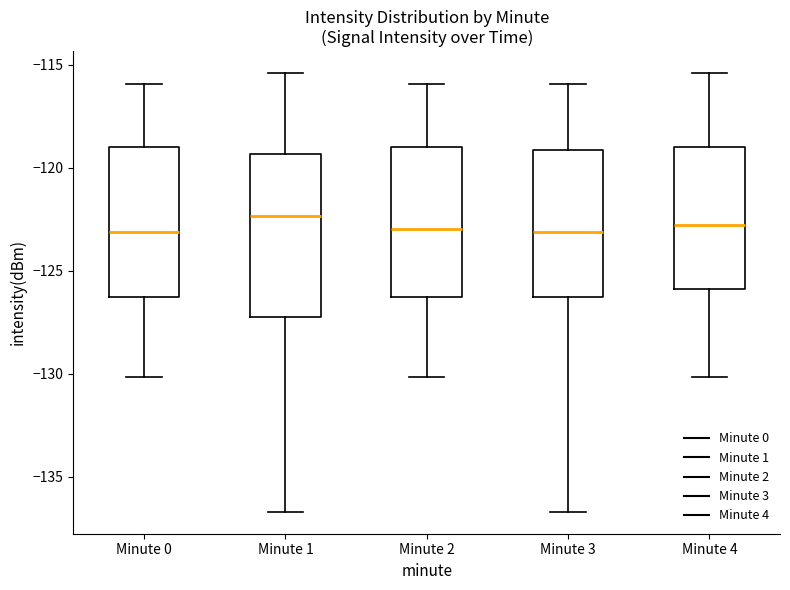

Where is the lower edge of the box for Minute 2 on the y-axis? The values are not printed on the chart, so give them approximately, as read against the axis.

-126.5